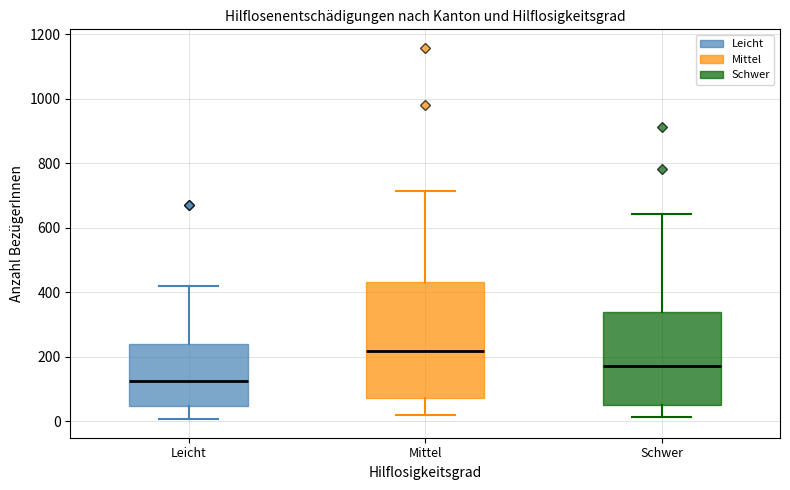

Reading left to right, read every box against the y-axis: the position of its median line, the range the box covers, and the ends of its whiskers. The values are not printed on the chart, so give them approximately, as read against the axis.

Leicht: median 120, box 40 to 240, whiskers 0 to 420
Mittel: median 220, box 80 to 440, whiskers 20 to 720
Schwer: median 180, box 60 to 340, whiskers 20 to 640